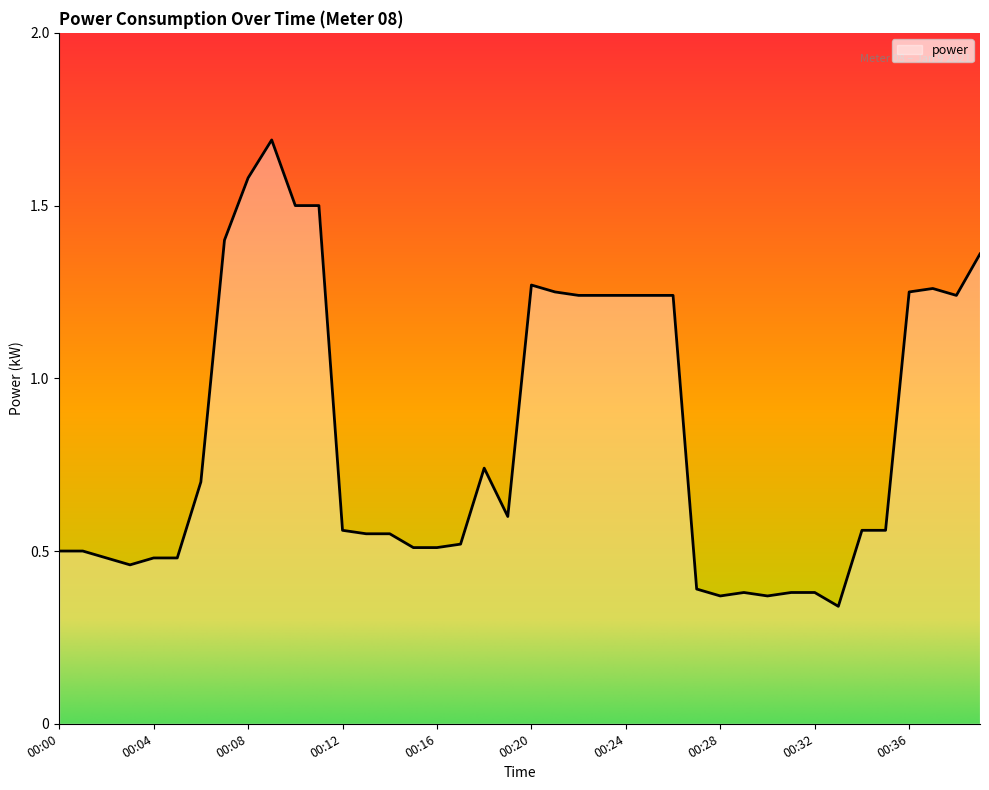

What is the maximum value shown in the chart?

1.7